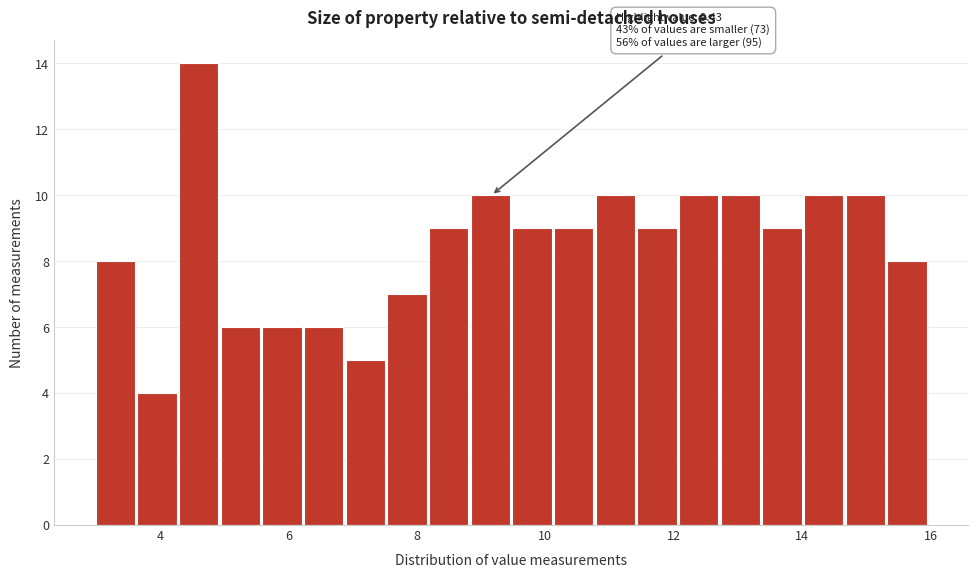

Read against the x-axis, roughly where is the centre of the tallest bar?

4.6